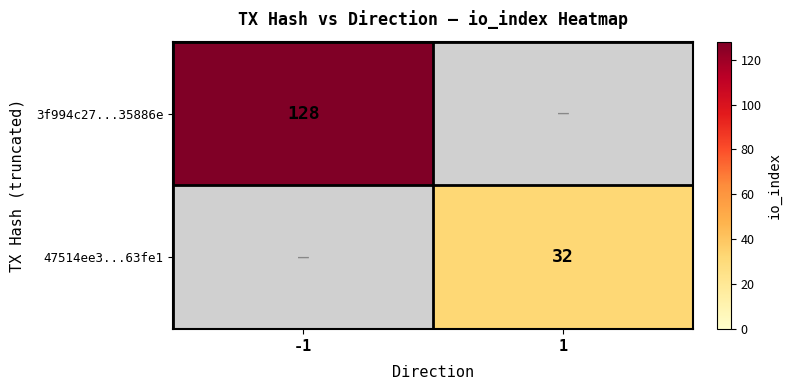

The value of 47514ee3...63fe1 at 1 is 8. True or false?

False